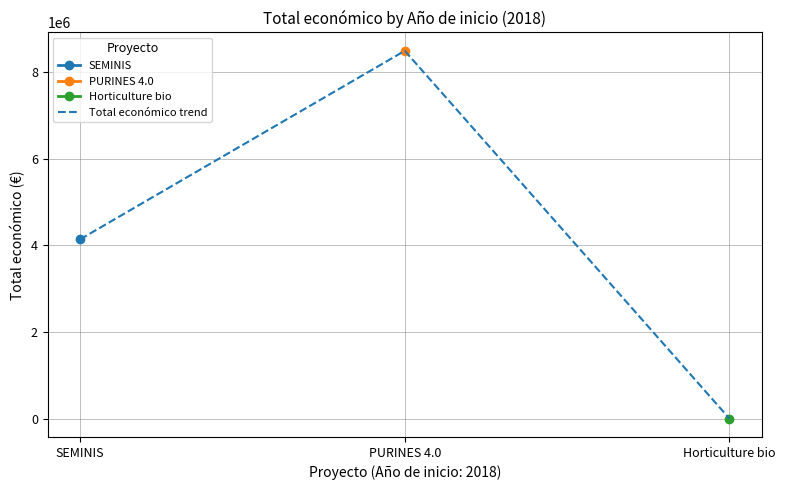

Approximately how many times larger is the value at SEMINIS compared to Horticulture bio?

647.8